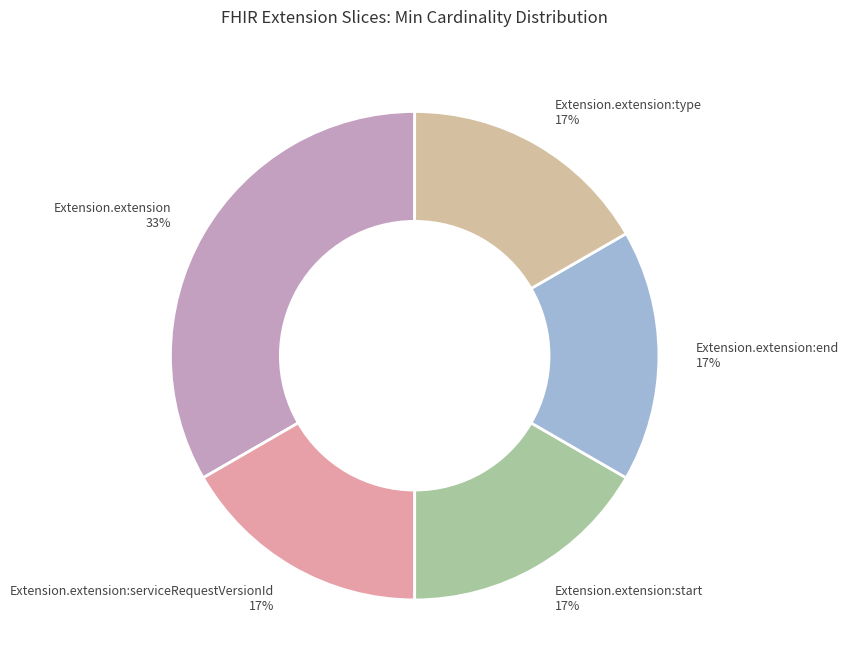

To the nearest percent, what is the average slice percentage?

20%